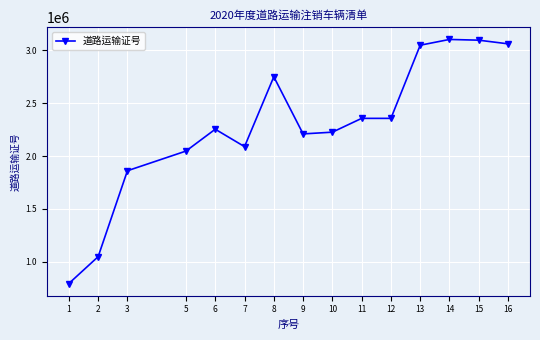

Does the chart have visible grid lines?

Yes